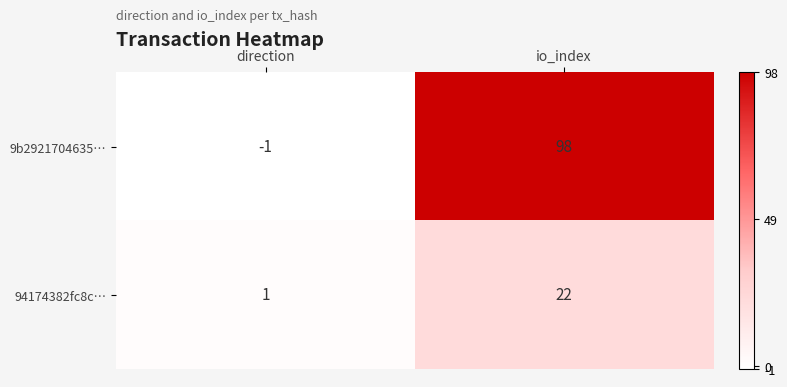

Rank the series at io_index from lowest to highest value.

94174382fc8c…, 9b2921704635…